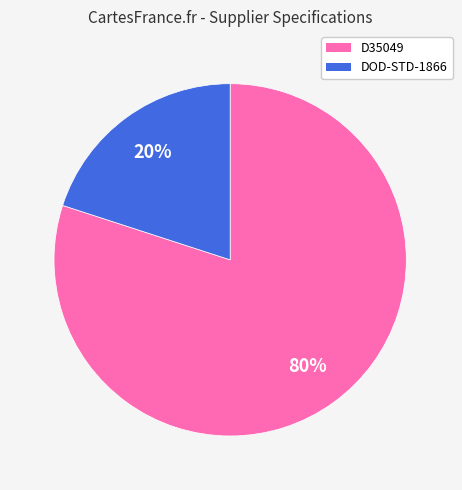

Does any single category account for the majority?

Yes